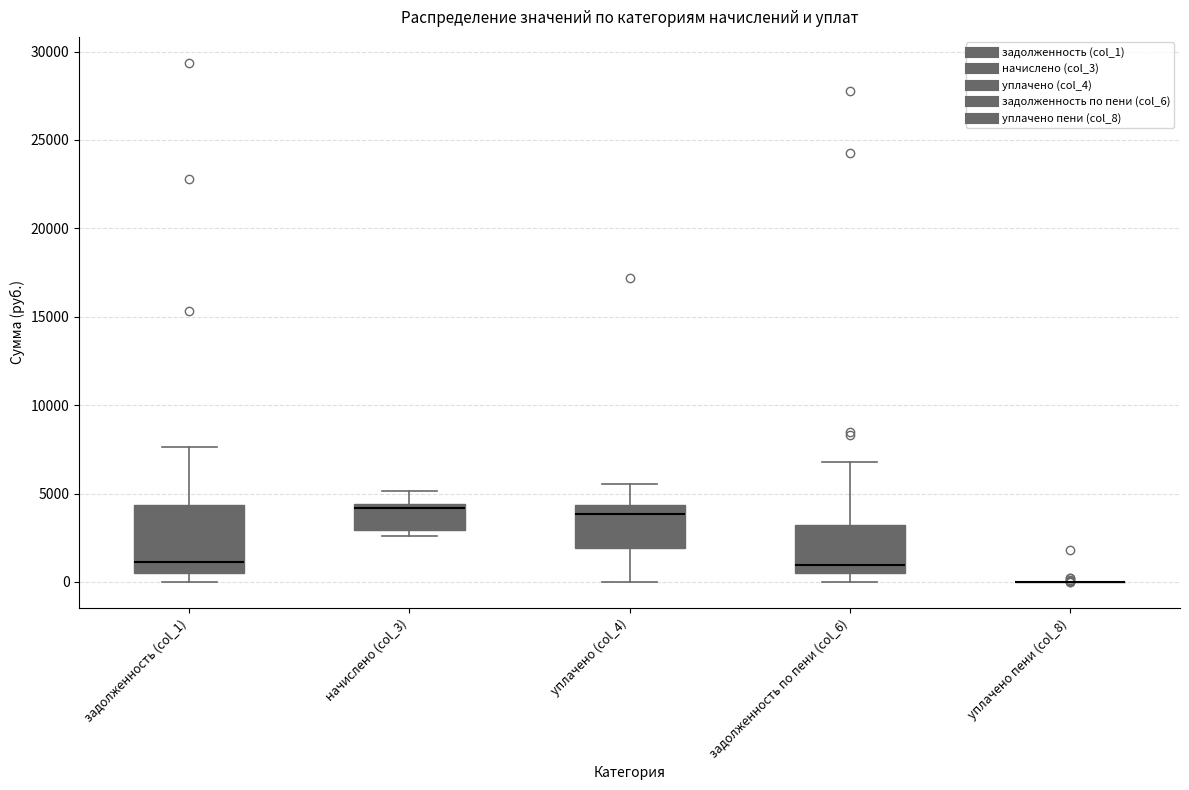

Where does the upper whisker of the box for задолженность по пени (col_6) end on the y-axis? The values are not printed on the chart, so give them approximately, as read against the axis.

7000